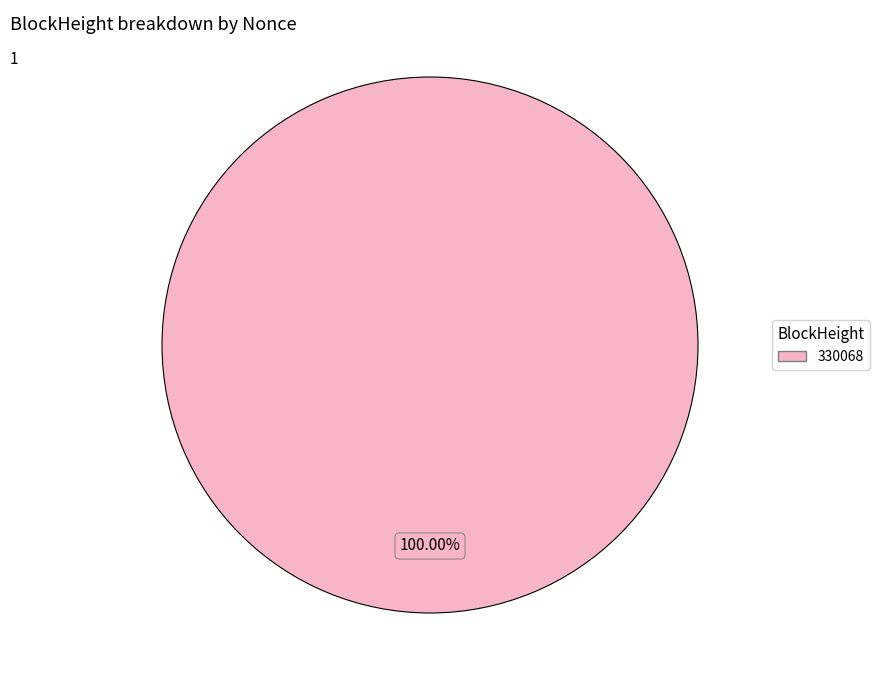

Is there any slice that represents more than half of the pie?

Yes